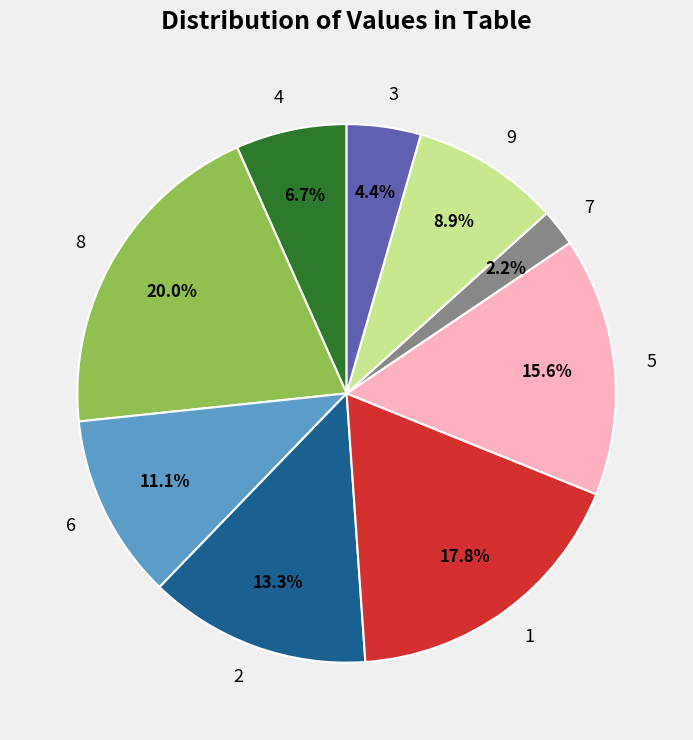

Combined, what portion of the pie is 6 and 5?

26.7%